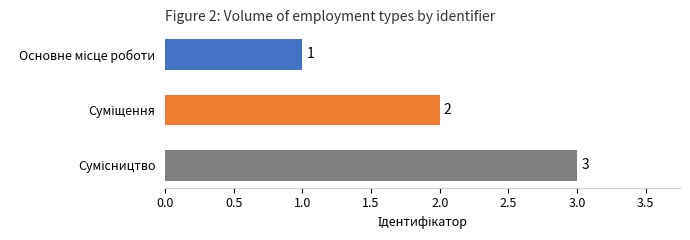

What is the value of the 1st bar from the top?

1